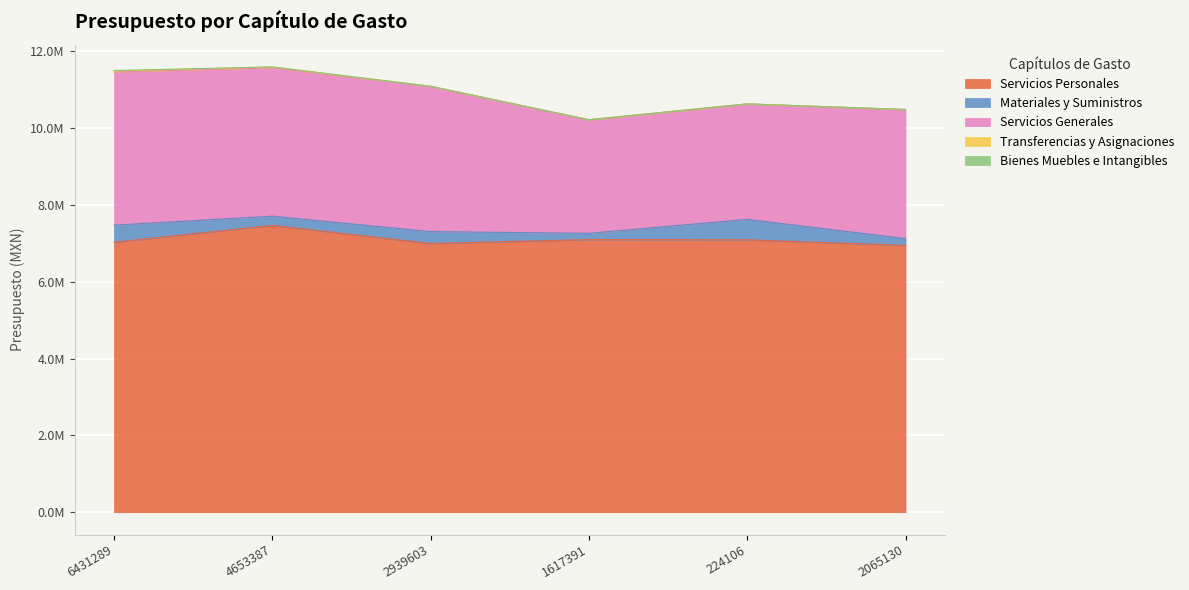

What is the sum of the Servicios Generales values at 2065130 and 4653387?

7222109